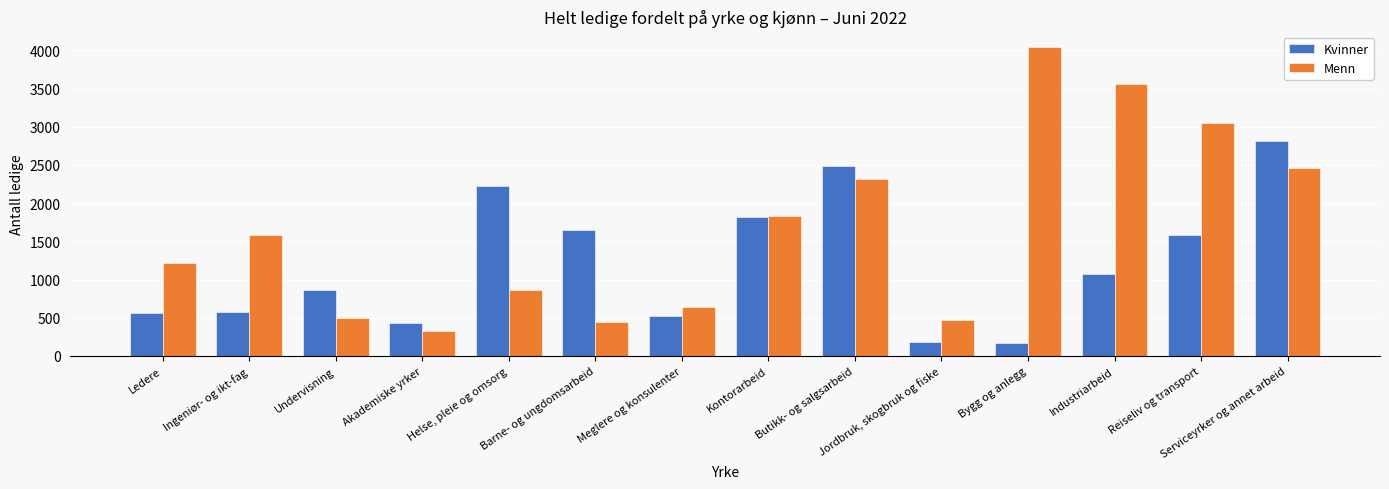

What is the spread (max minus min) of values at Akademiske yrker?

100